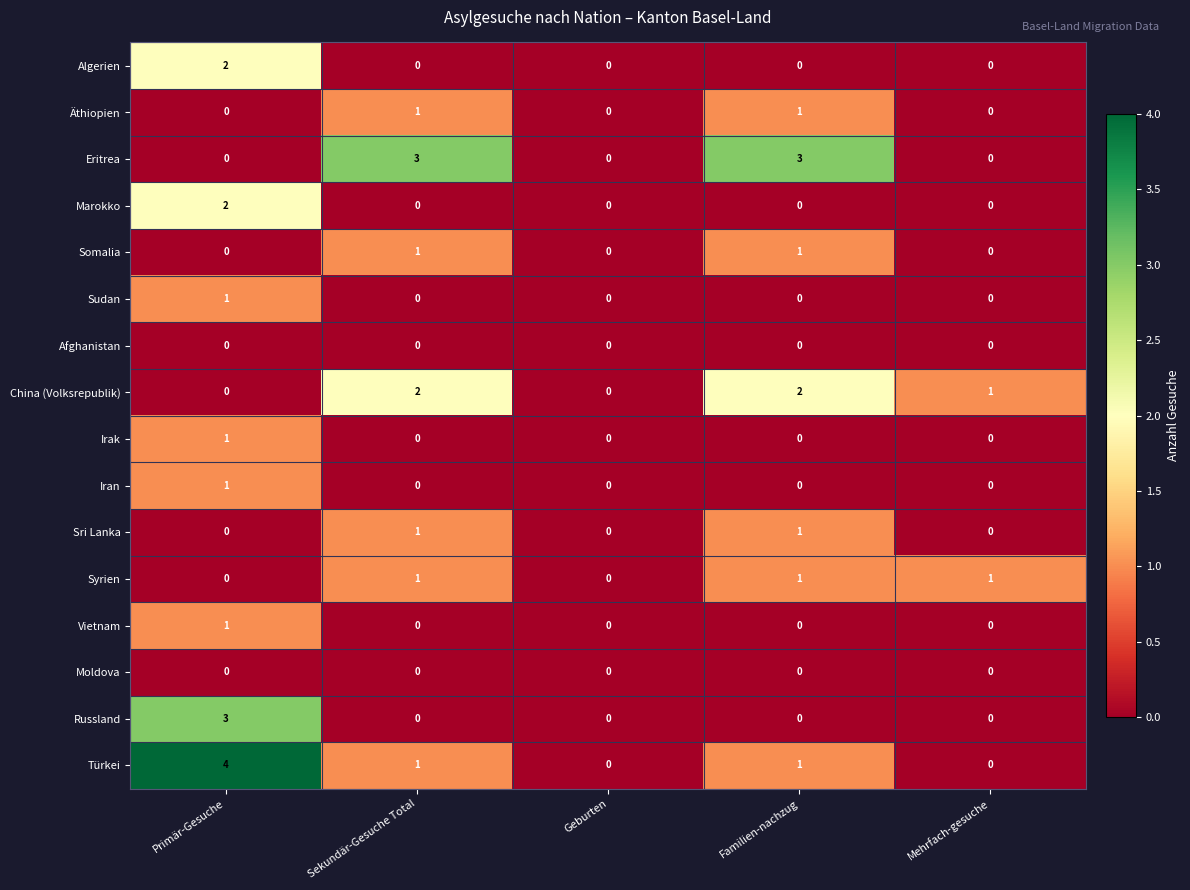

What is the total value across all series at Familien-nachzug?

10